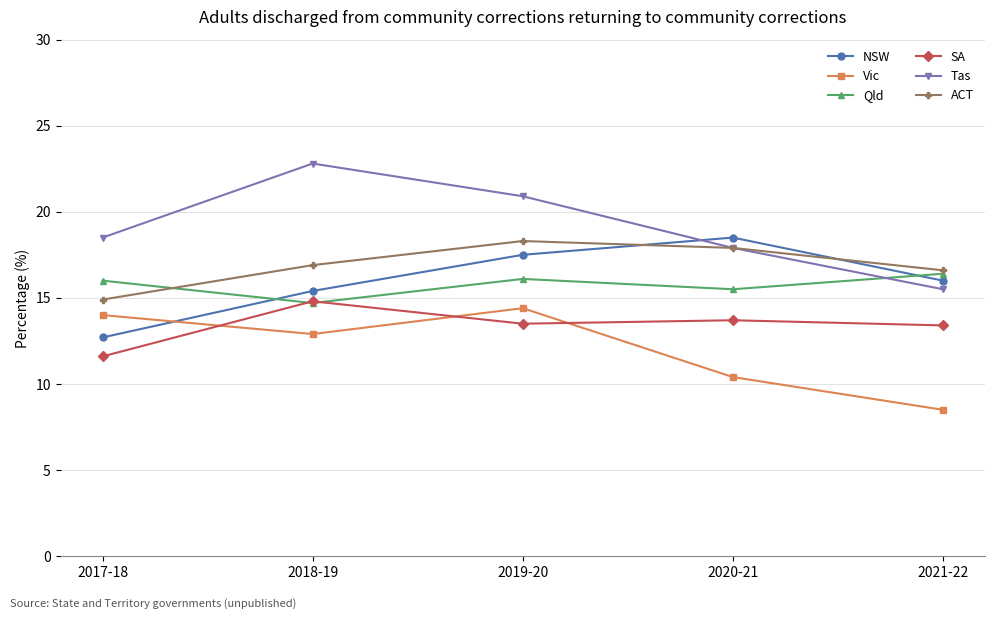

True or false: Qld has a value of 25.1 at 2017-18.

False